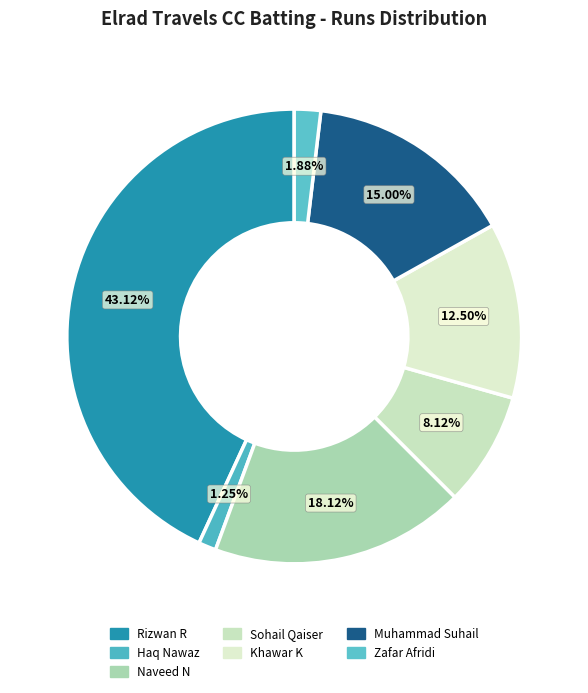

The Rizwan R slice represents 43% of the pie. True or false?

True